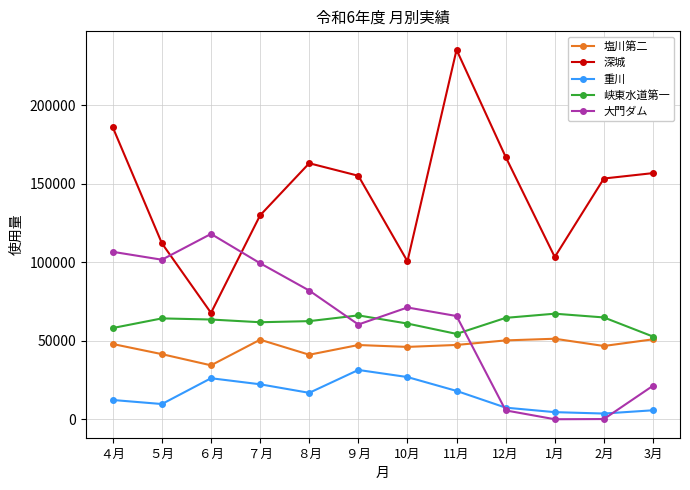

What is the maximum value for 深城?

235307